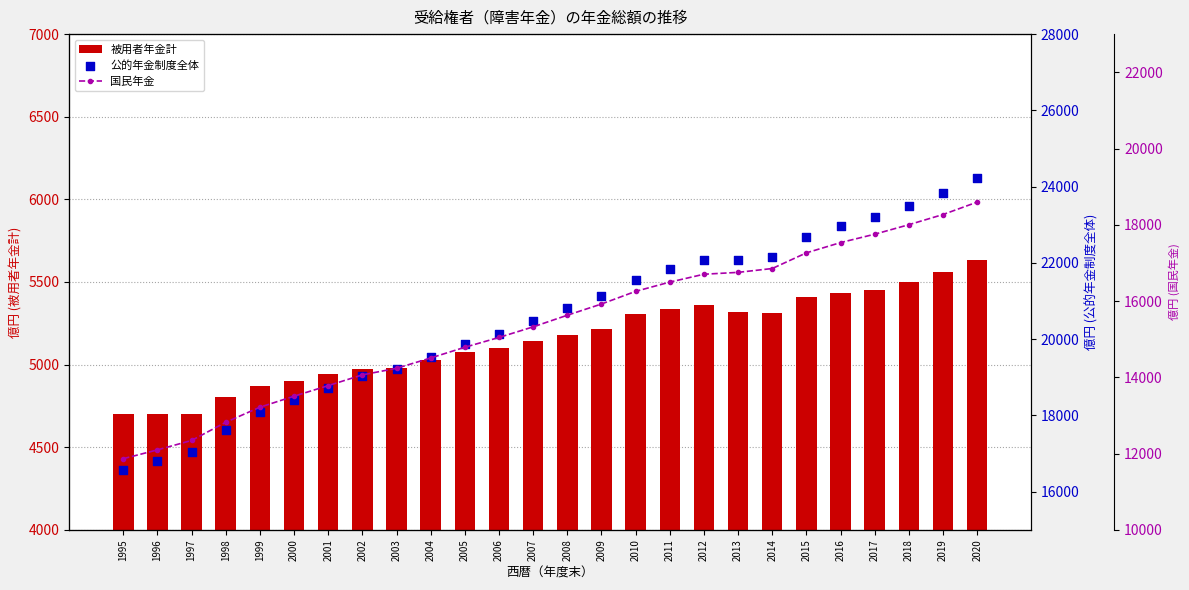

Which series has the largest total across all categories?

公的年金制度全体